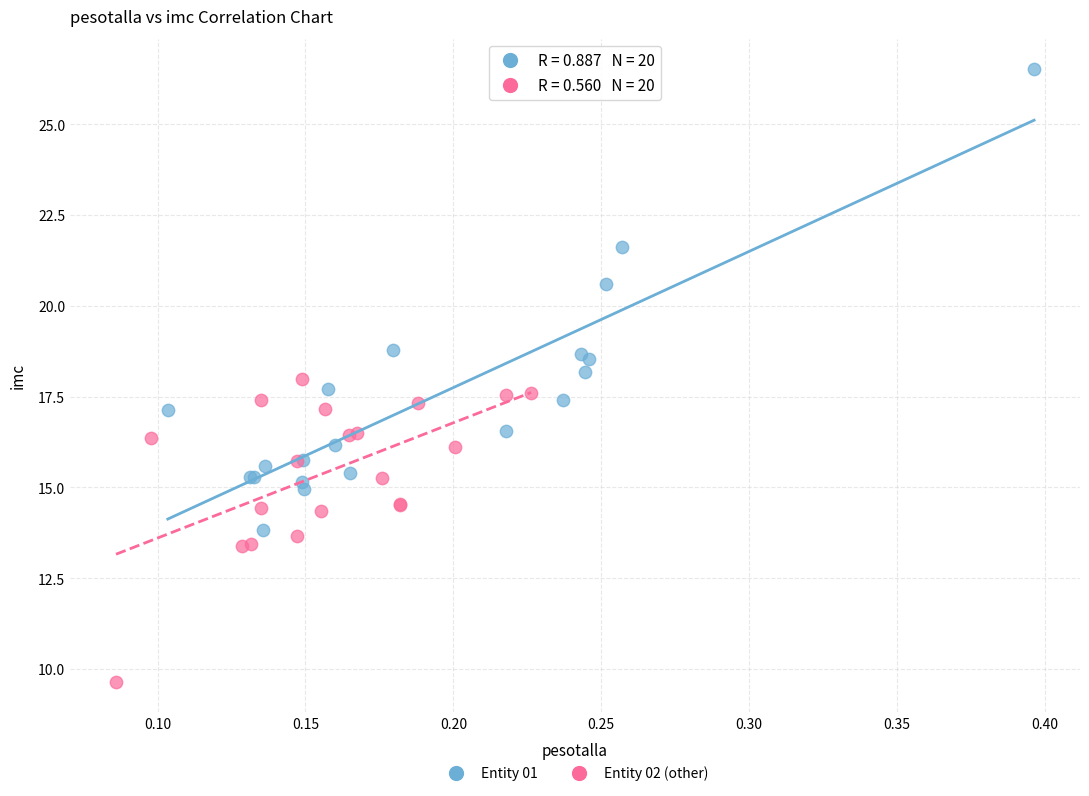

Which series has the widest spread of Y values?

Entity 01